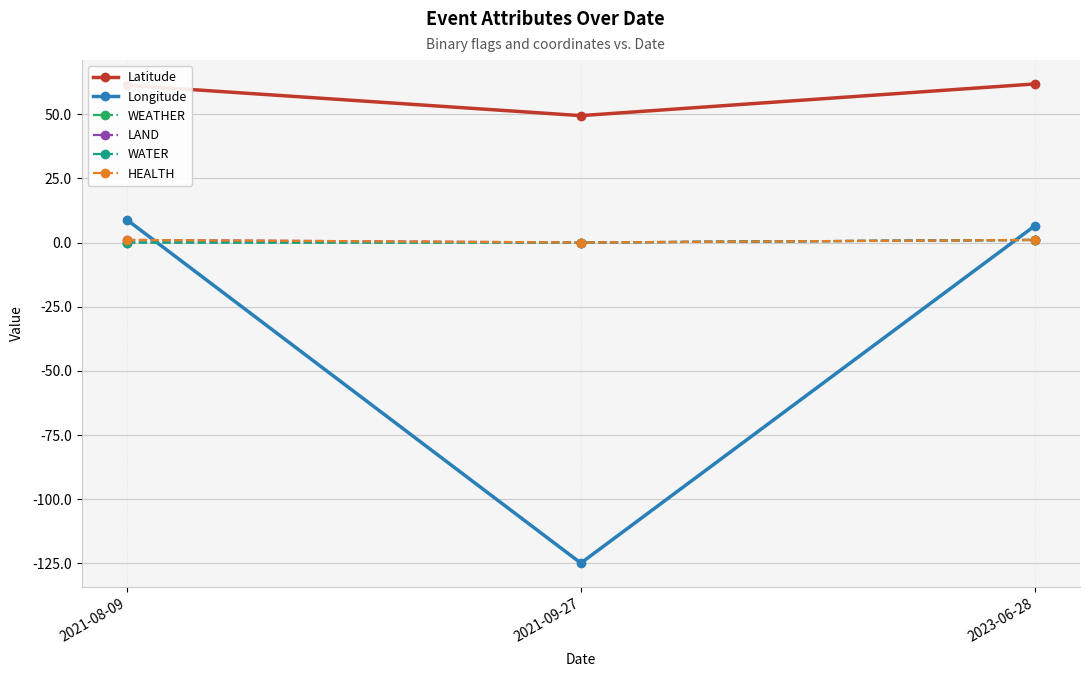

Does the chart have visible grid lines?

Yes